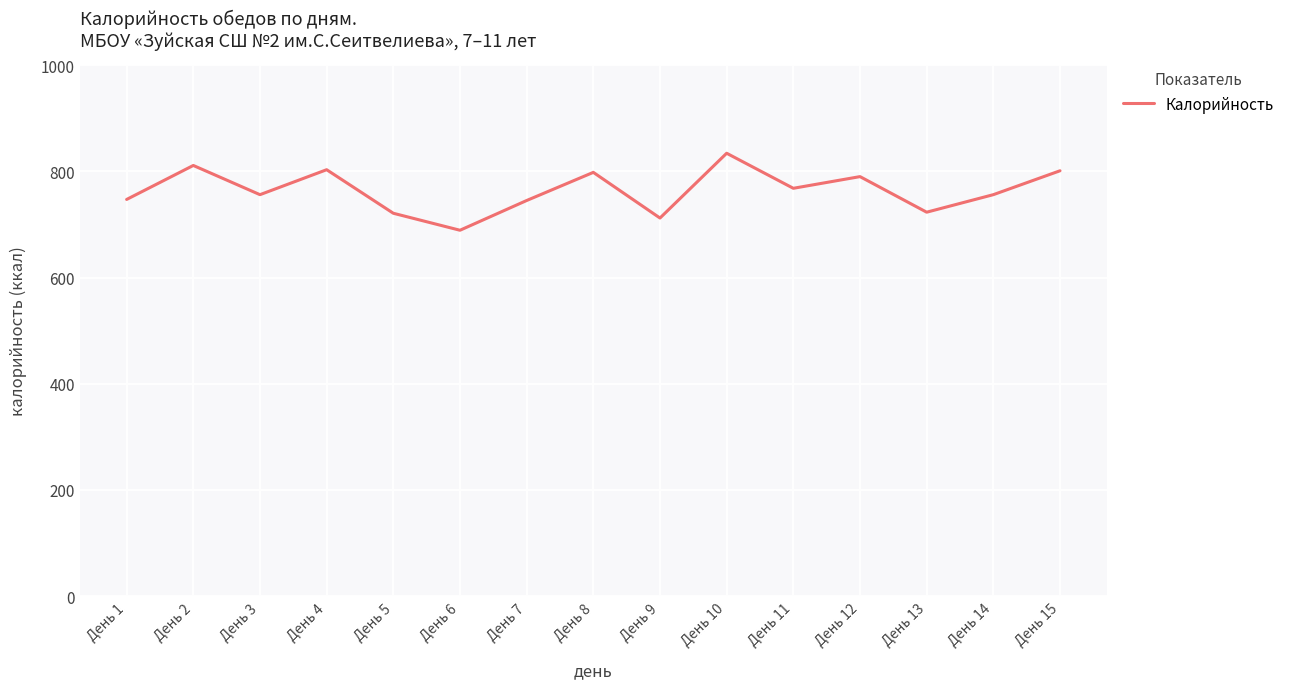

True or false: there are more than 2 points higher than both neighbors.

True